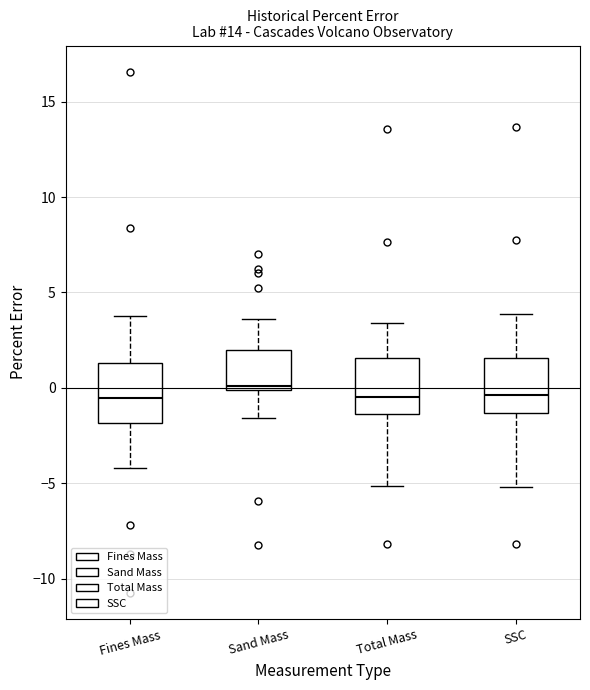

Where does the lower whisker of the box for Total Mass end on the y-axis? The values are not printed on the chart, so give them approximately, as read against the axis.

-5.0